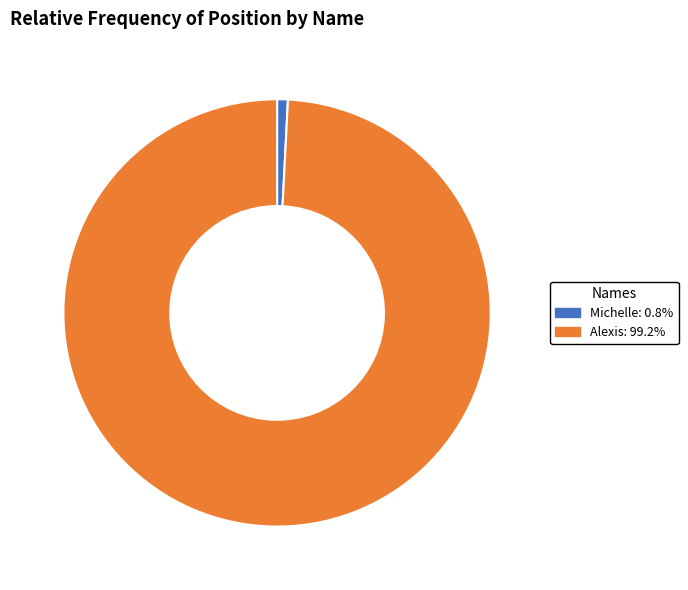

Combined, do Alexis and Michelle account for over 50%?

Yes